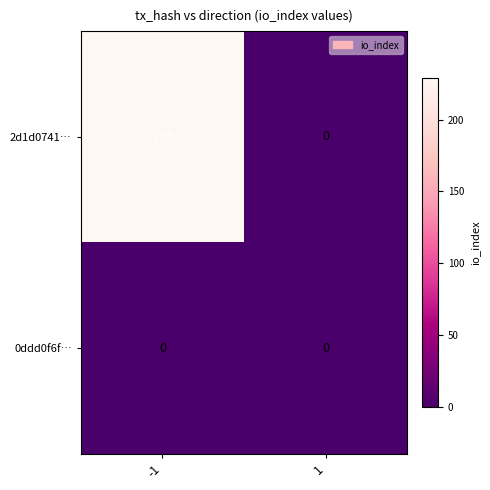

Between -1 and 1, which series saw the biggest shift?

2d1d0741…